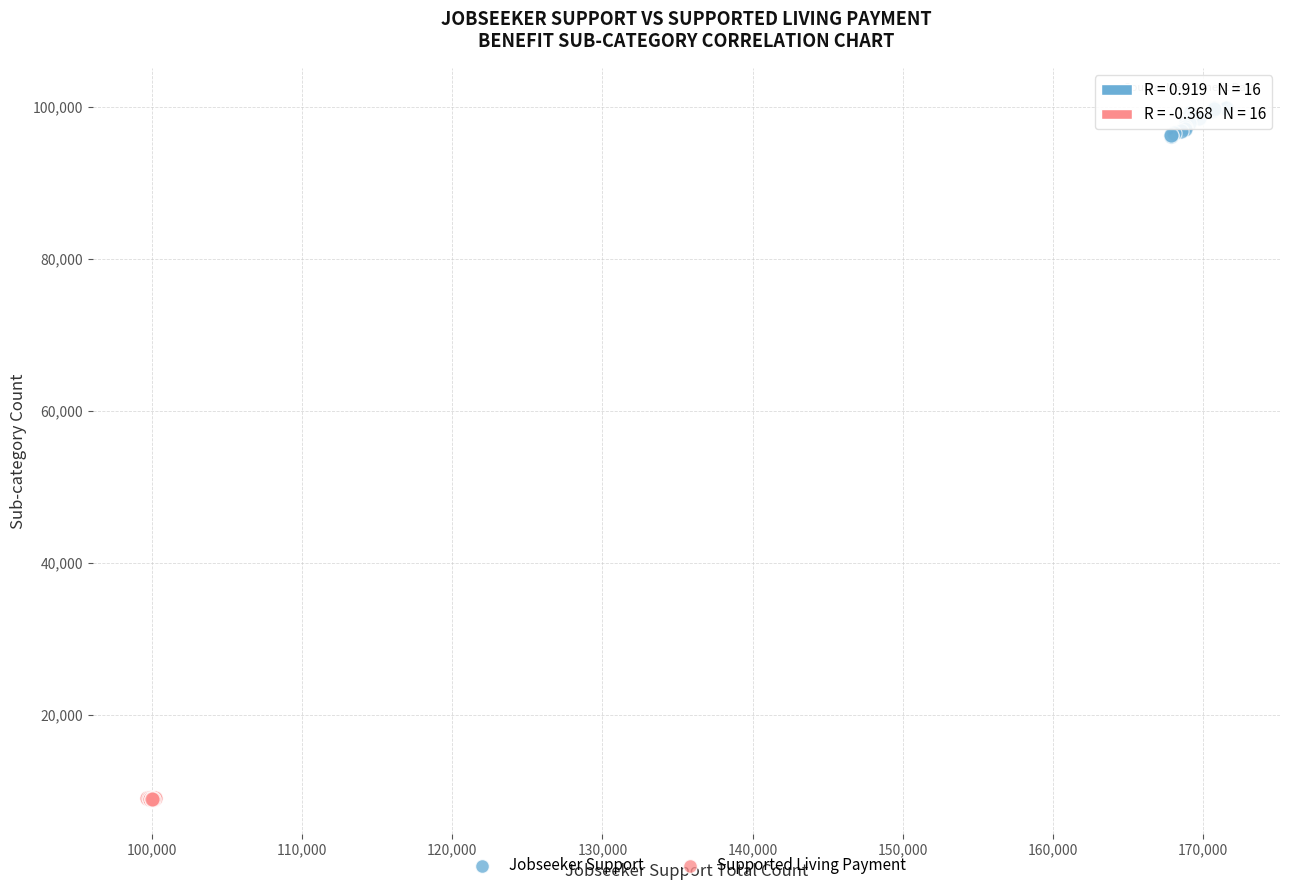

Which series reaches the minimum Y coordinate?

Supported Living Payment